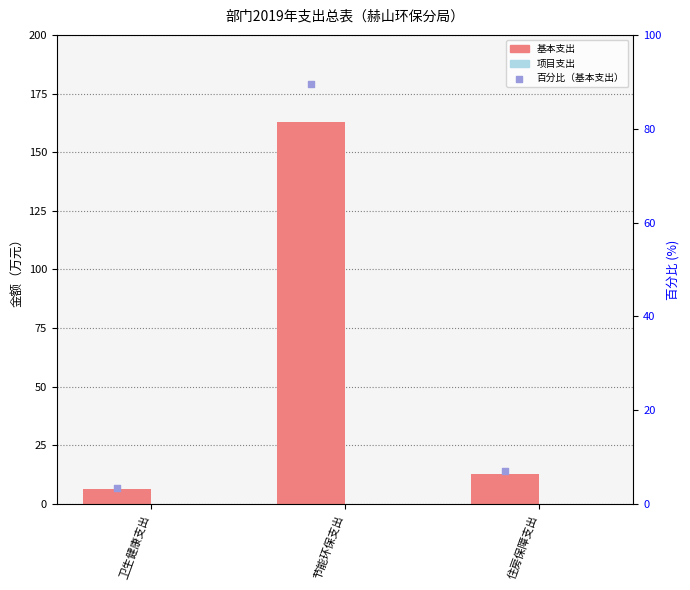

At how many categories does at least one series exceed 129?

1